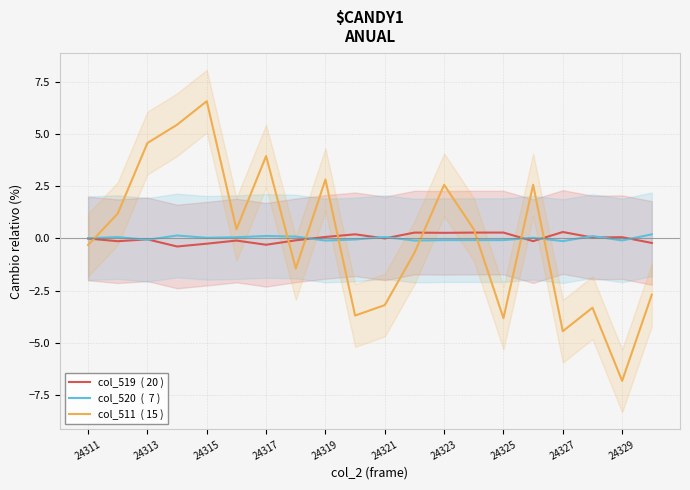

Is the value of col_511  ( 15 ) at 24317 greater than the value of col_520  (  7 ) at 24325?

Yes